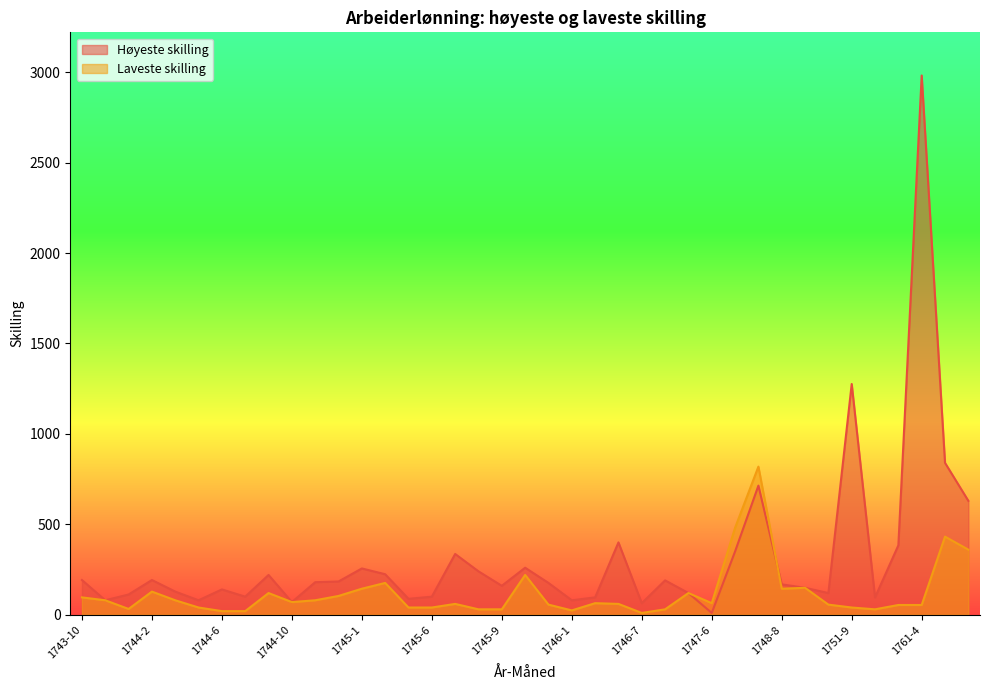

Rank the series by their maximum value, from highest to lowest.

Høyeste skilling, Laveste skilling